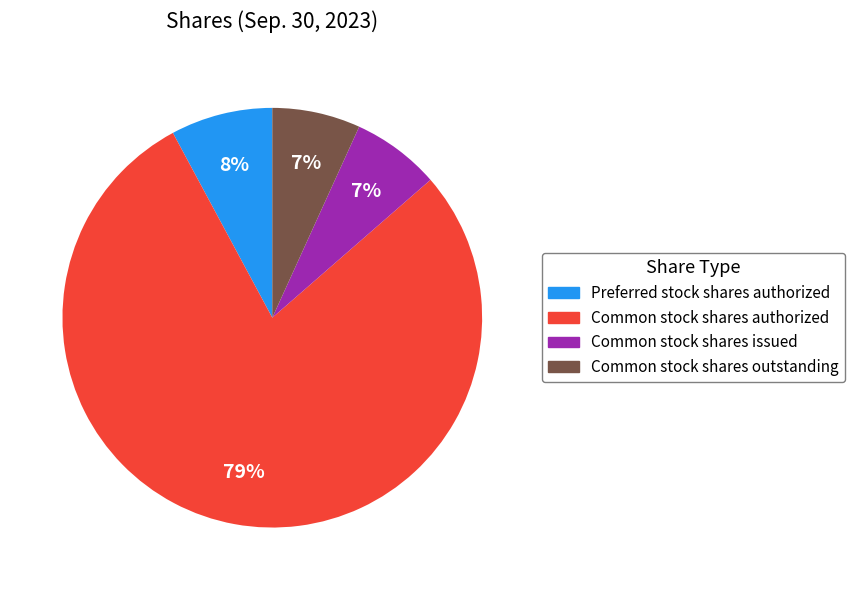

How many segments does this pie chart have?

4